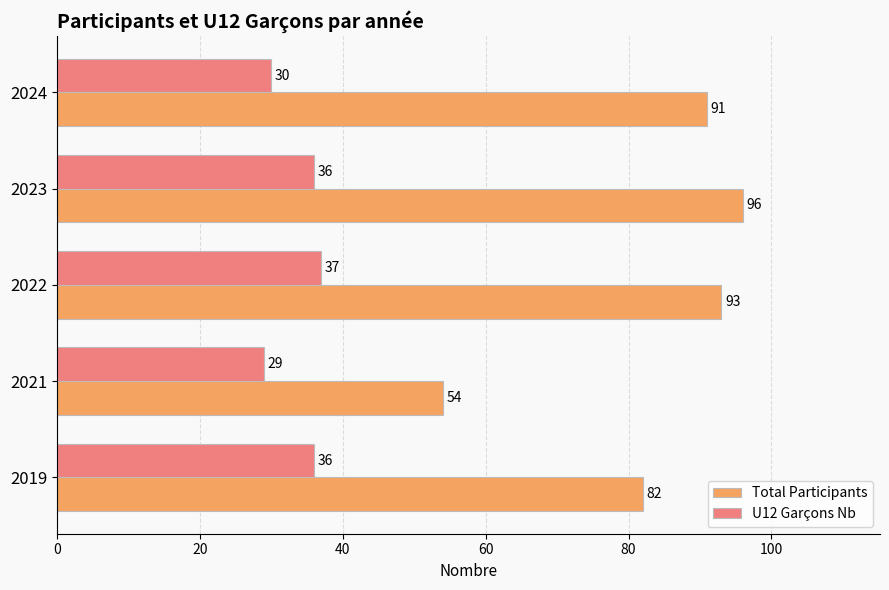

Is it true that Total Participants equals 51 at 2023?

False